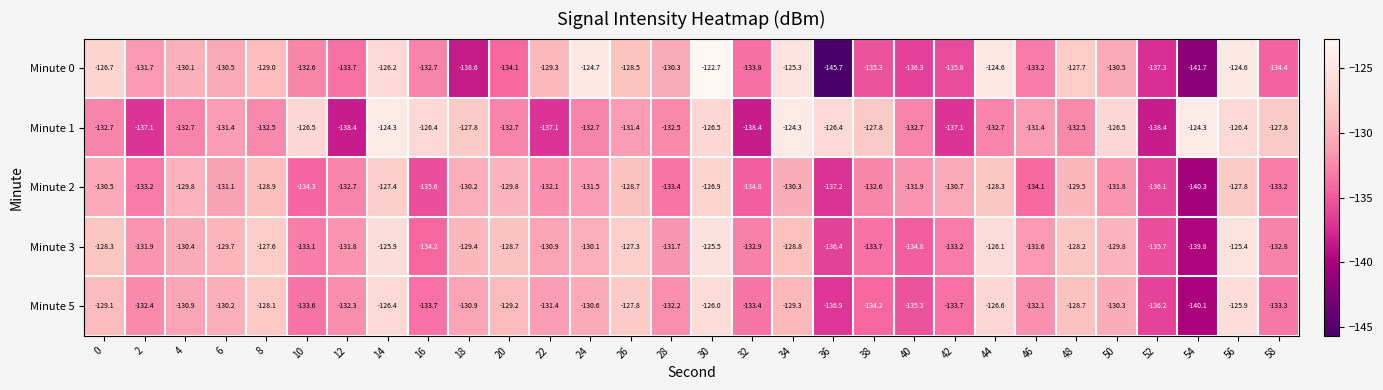

How many data points in Minute 5 are less than -130?

20